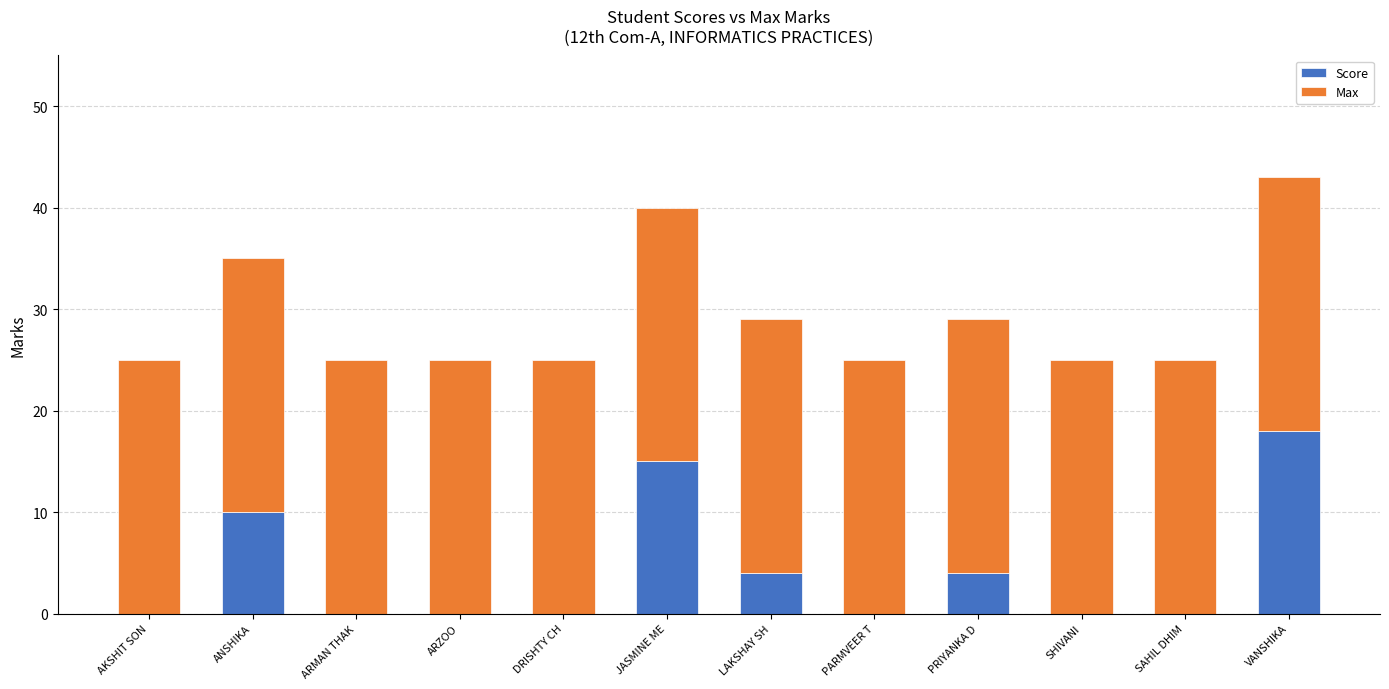

How many Score values are between 0 and 10?

10